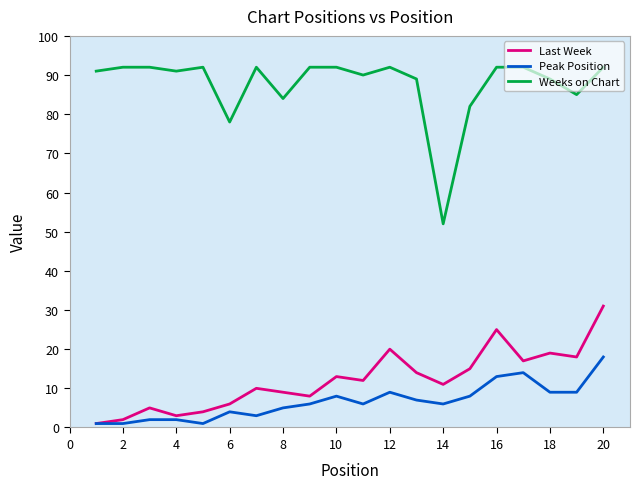

True or false: Last Week and Weeks on Chart intersect in this chart.

False